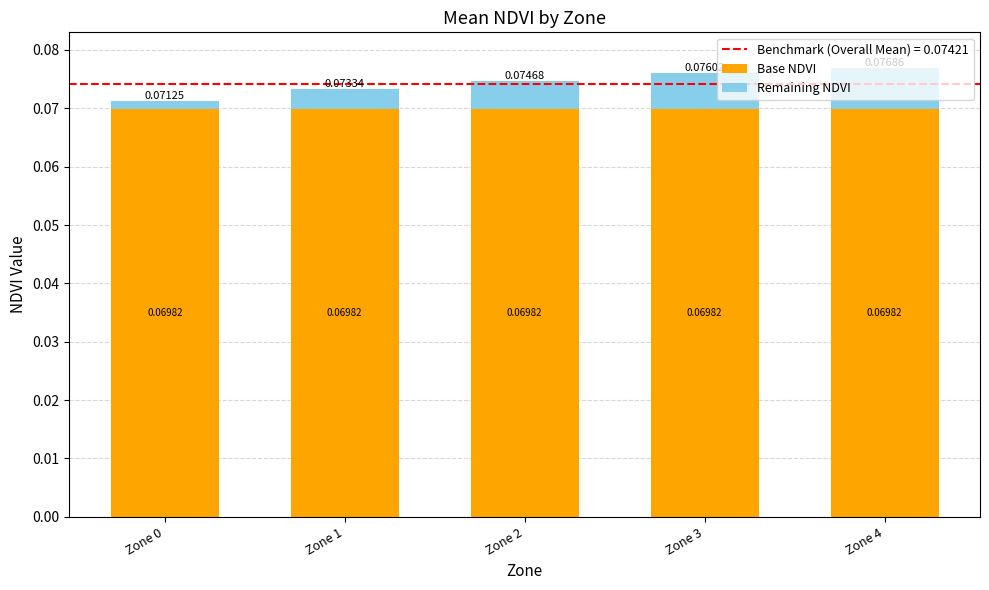

What is the sum of all Base NDVI values?

0.3